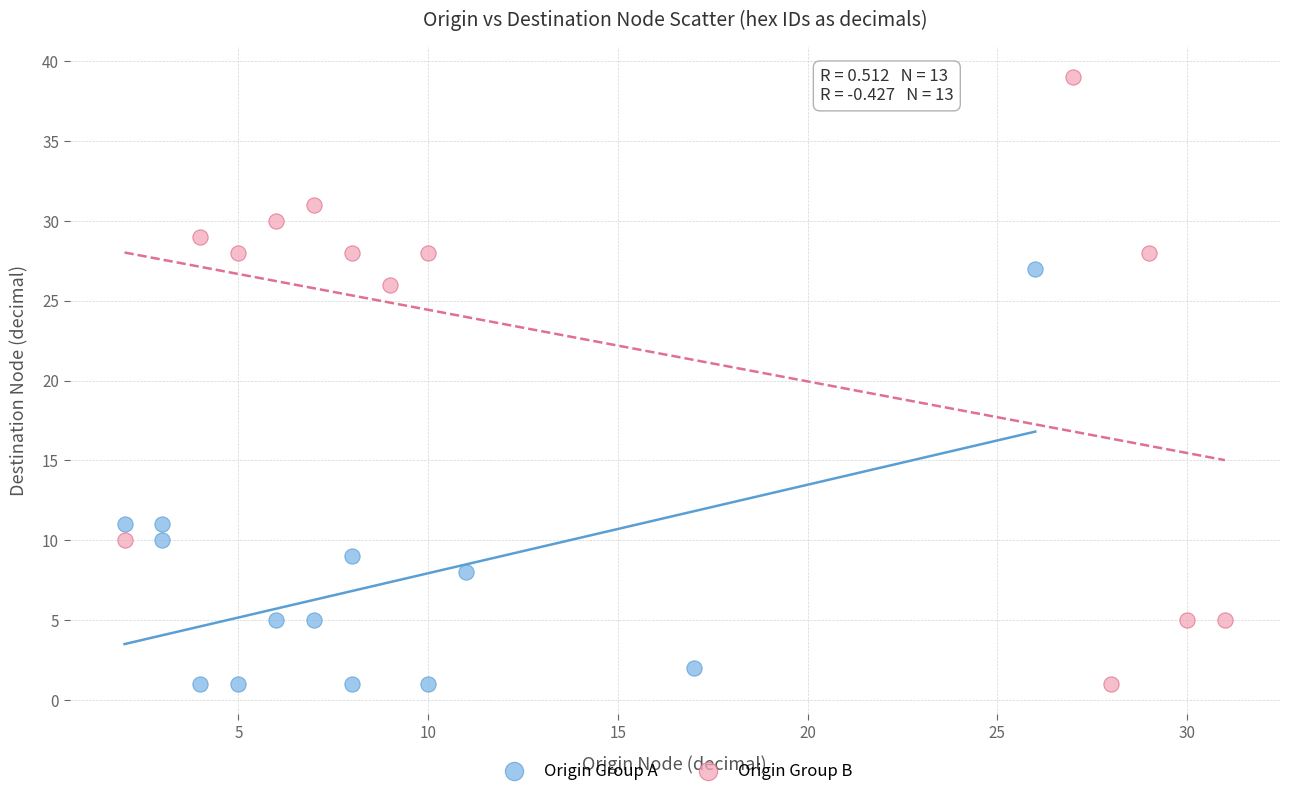

What are all the series names shown in the legend?

Origin Group A, Origin Group B